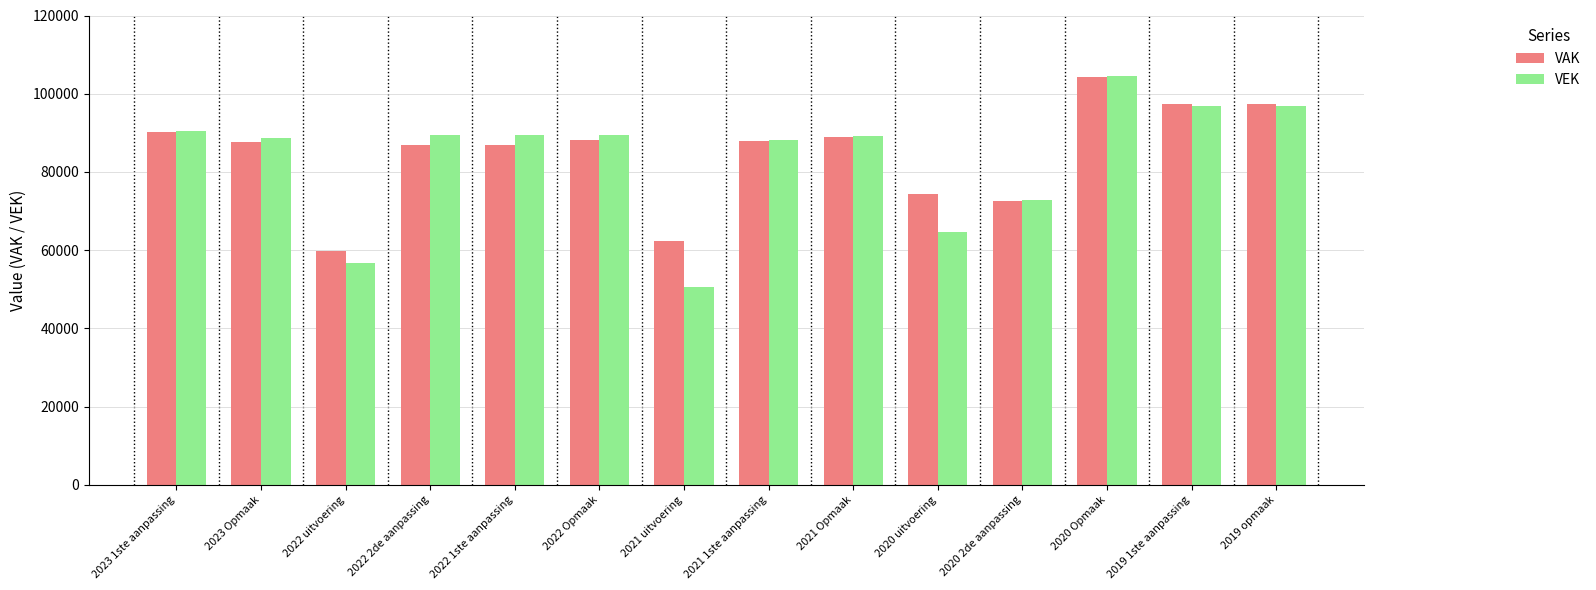

What are all the series names shown in the legend?

VAK, VEK